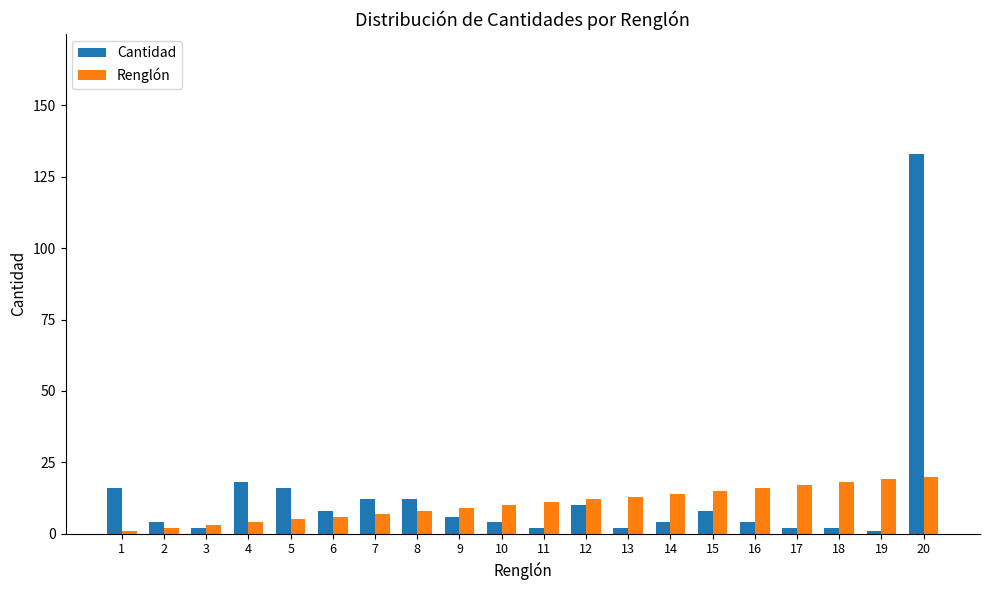

Is it true that Renglón equals 12 at 19?

False